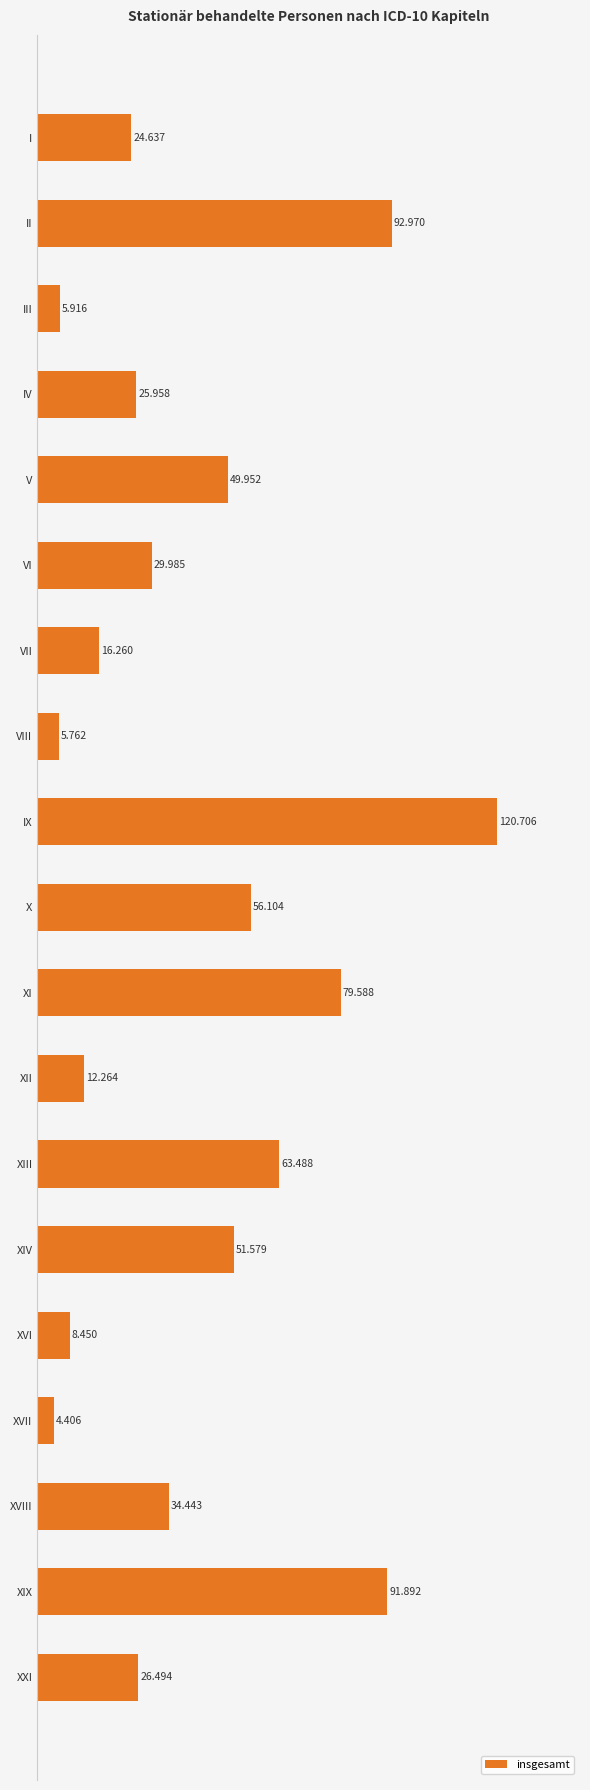

How many bars are there in total?

19